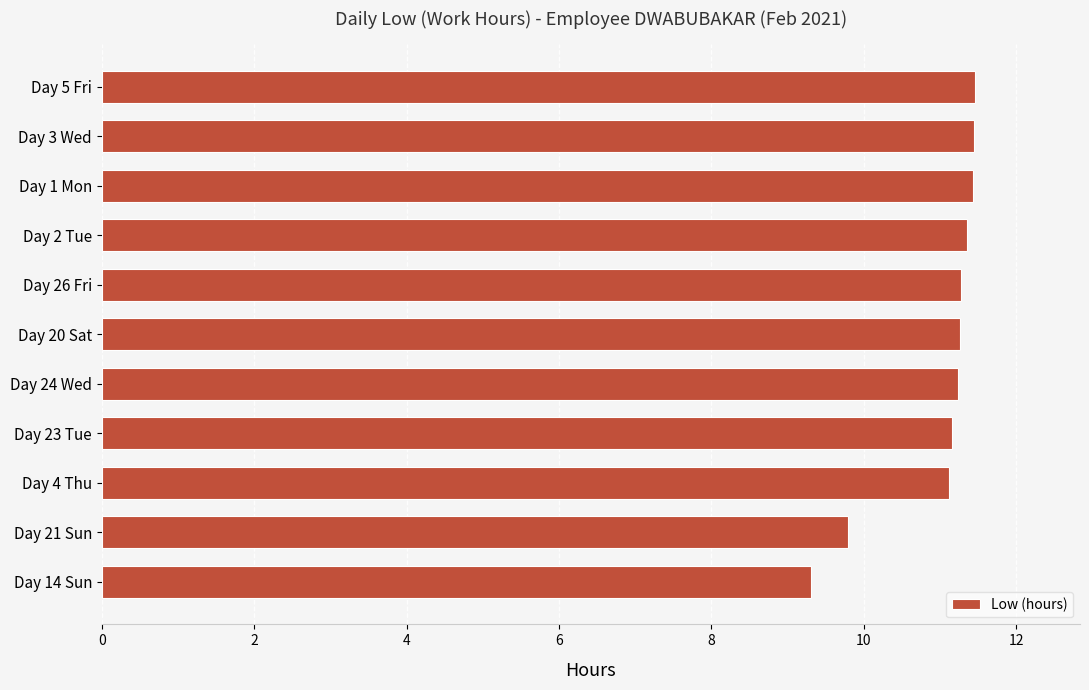

What is the average value?

11.0